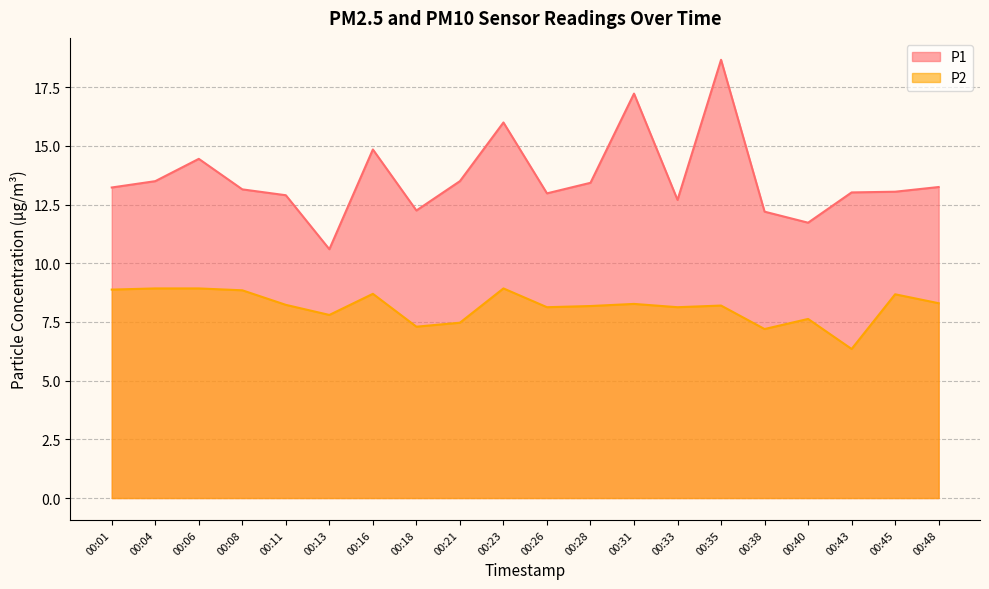

What is the value of the P2 point at the 6th from the left?

7.8